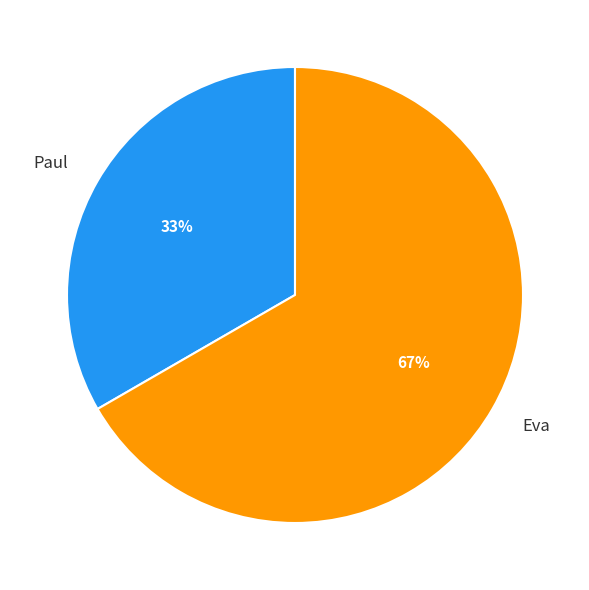

How many slices are in this pie chart?

2